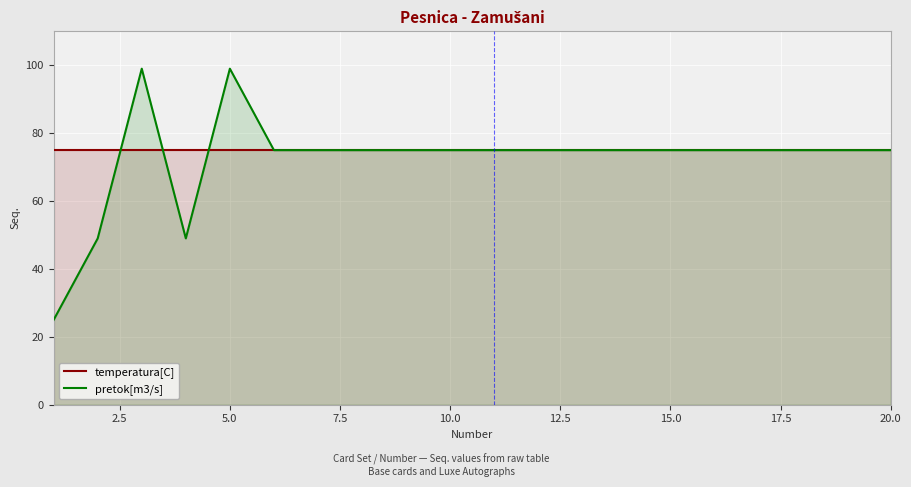

What is the highest value of the pretok[m3/s] series?

99